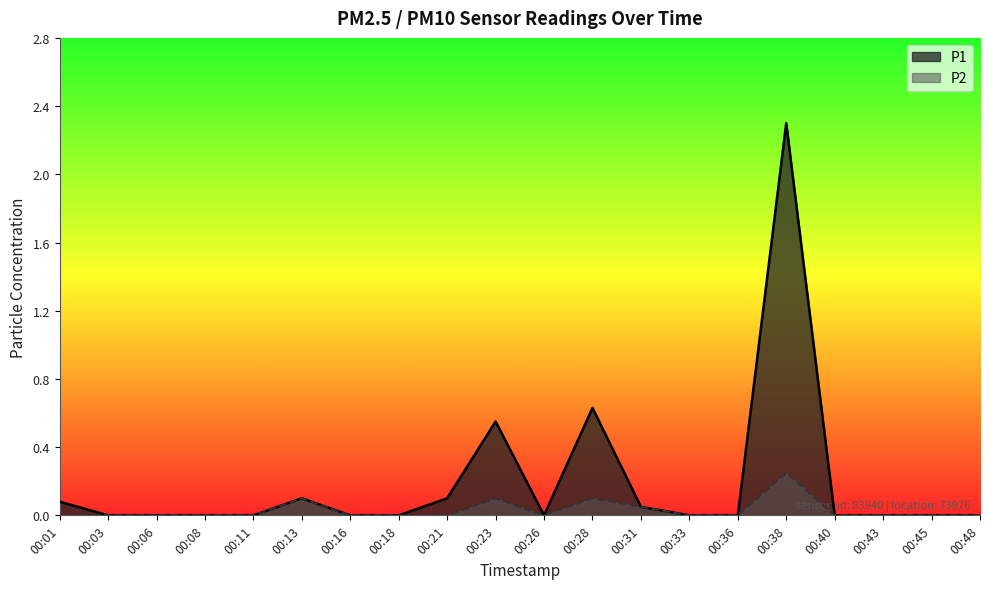

Reading left to right, list all the values displayed in this chart.

P1: 0.1	0.0	0.0	0.0	0.0	0.1	0.0	0.0	0.1	0.6	0.0	0.6	0.1	0.0	0.0	2.3	0.0	0.0	0.0	0.0
P2: 0.0	0.0	0.0	0.0	0.0	0.1	0.0	0.0	0.0	0.1	0.0	0.1	0.1	0.0	0.0	0.2	0.0	0.0	0.0	0.0